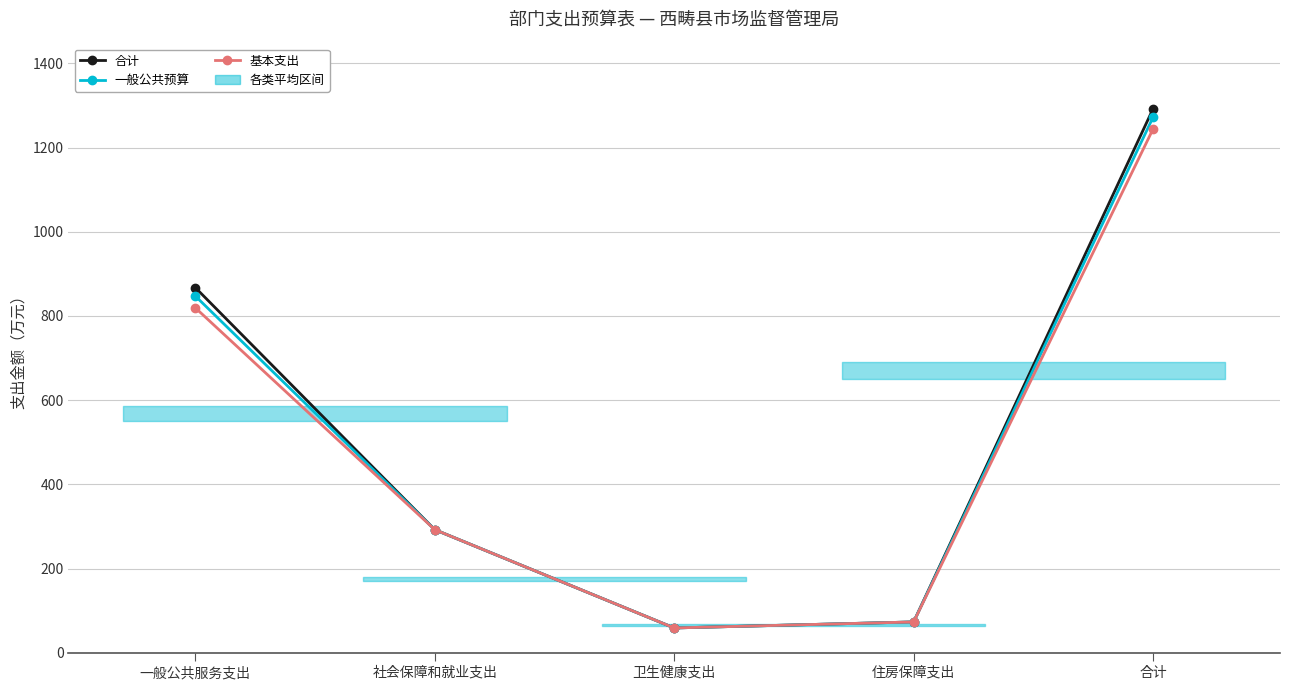

At which category is the sum across all series the highest?

合计